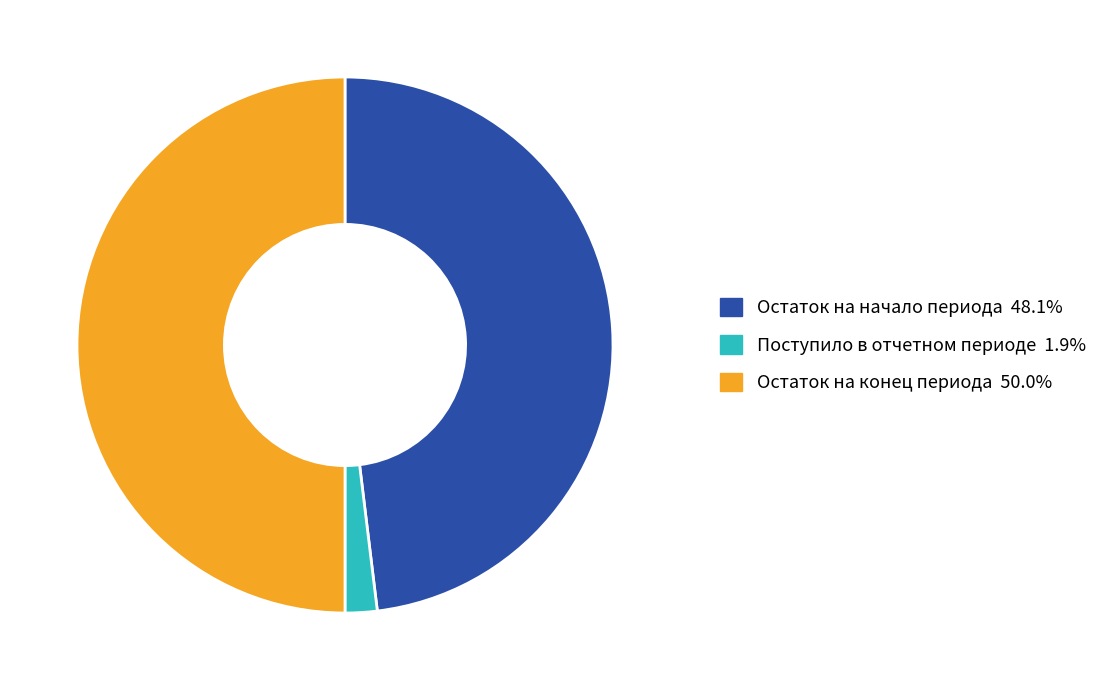

Count the number of slices in the pie.

3